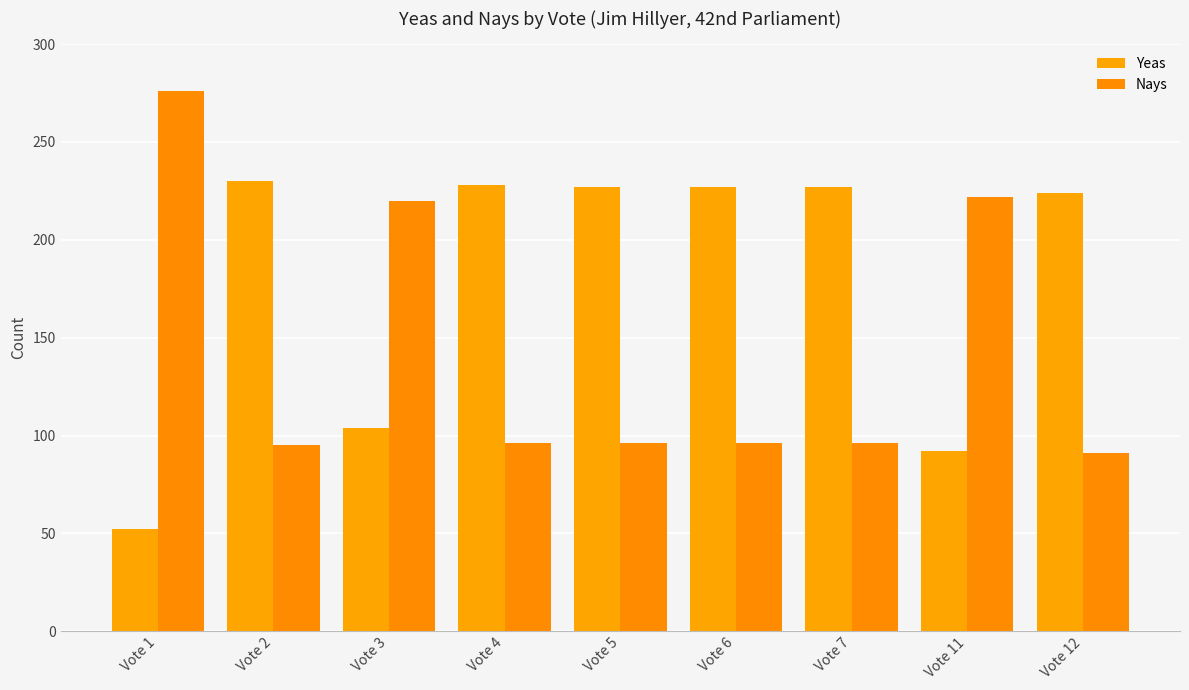

How many bars are there in each group?

2